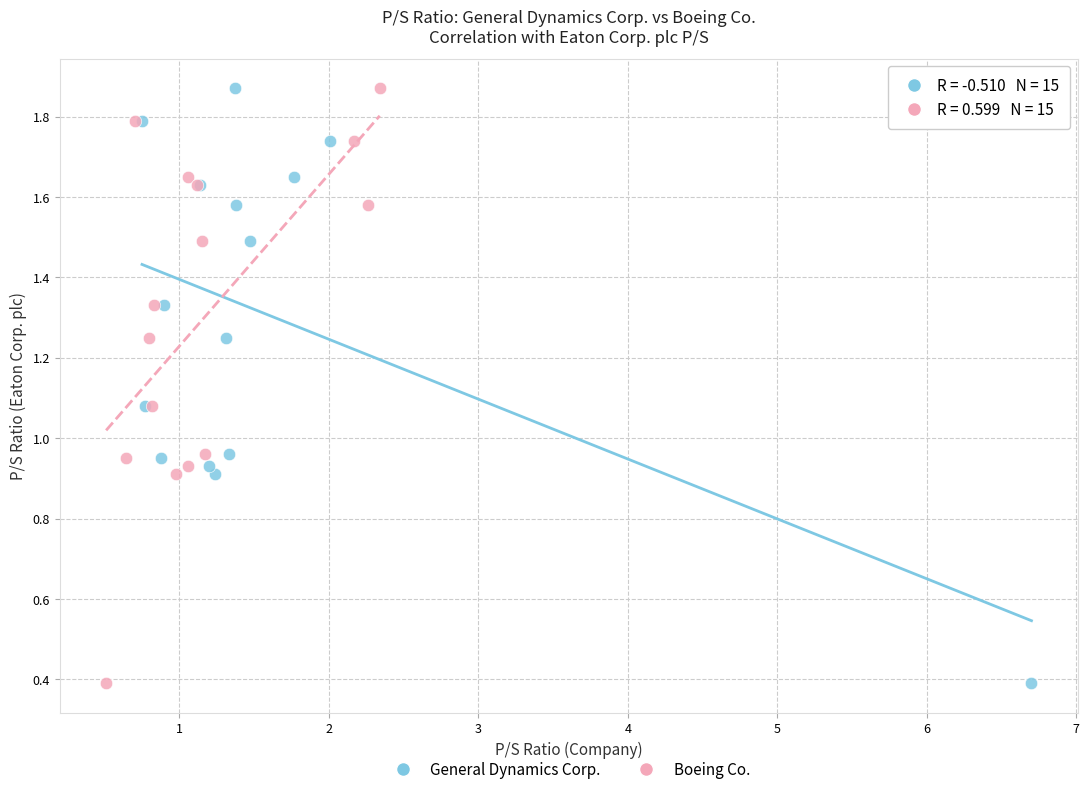

What are all the series names shown in the legend?

General Dynamics Corp., Boeing Co.